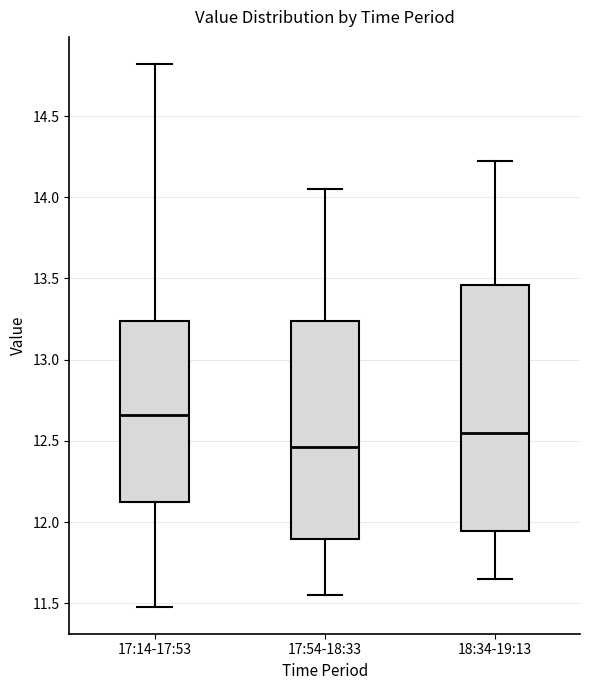

Where is the lower edge of the box for 17:14-17:53 on the y-axis? The values are not printed on the chart, so give them approximately, as read against the axis.

12.15